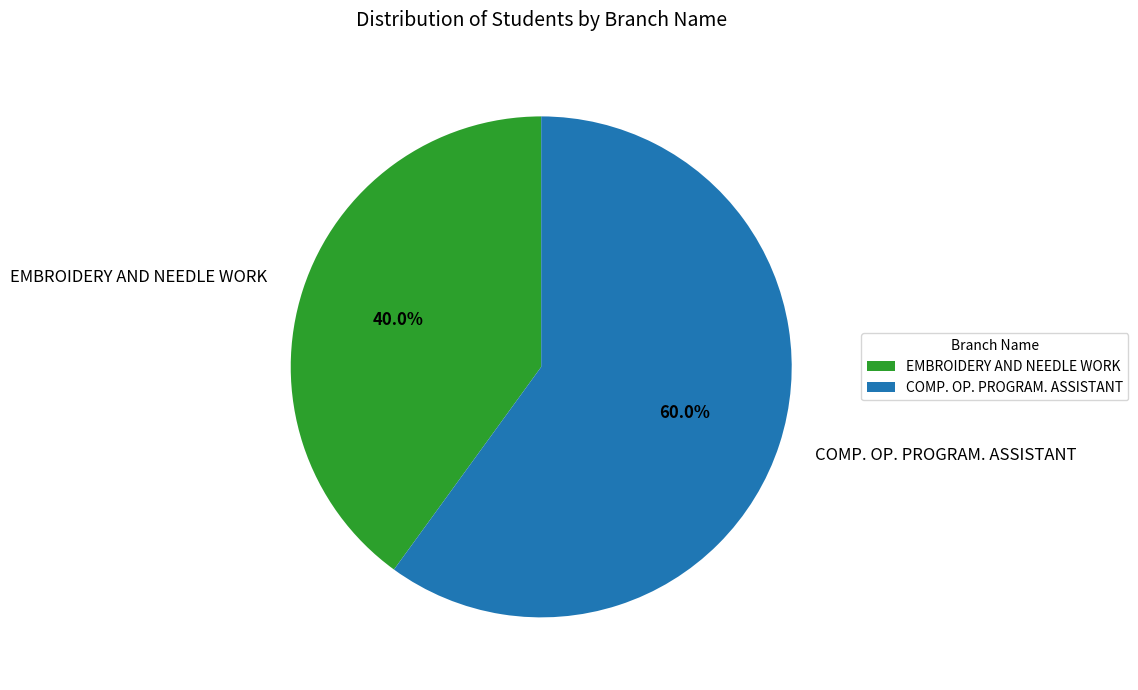

What is the largest slice in the pie chart?

COMP. OP. PROGRAM. ASSISTANT